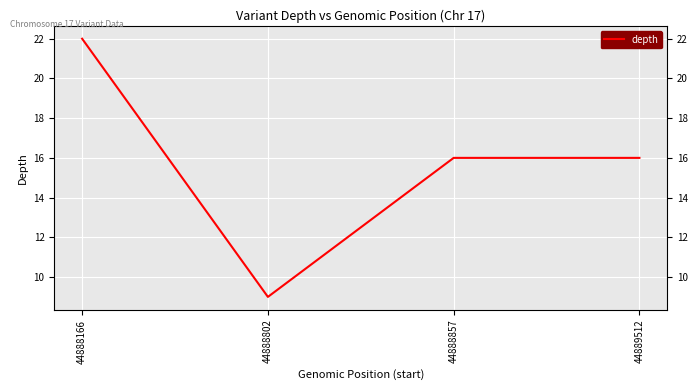

Count the number of data series in this chart.

1